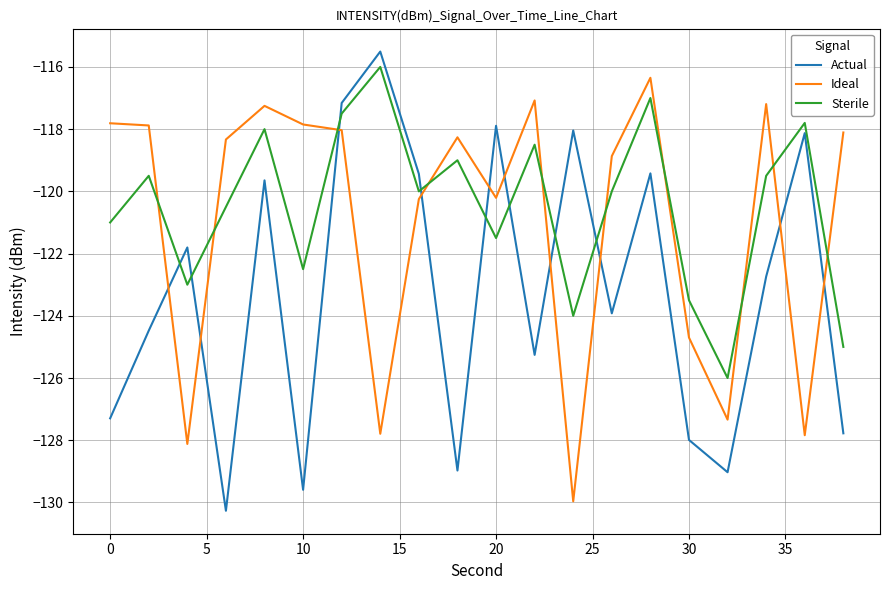

What is the difference between the maximum and minimum values in the Ideal series?

13.6